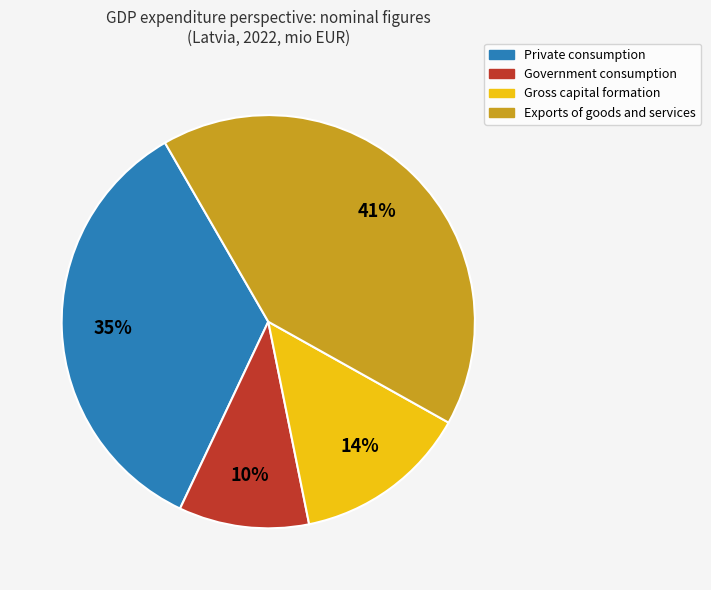

To the nearest percent, what is the difference between the largest and smallest slice percentages?

31%